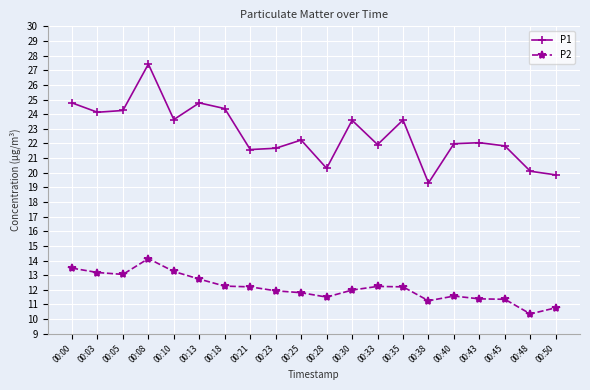

At how many categories does at least one series exceed 23?

9